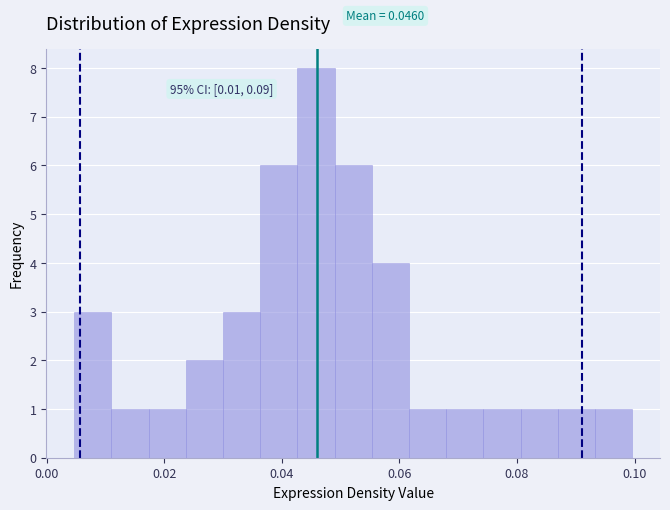

Around what value on the x-axis is the tallest bar? Give the approximate position of its centre, as read against the axis.

0.046